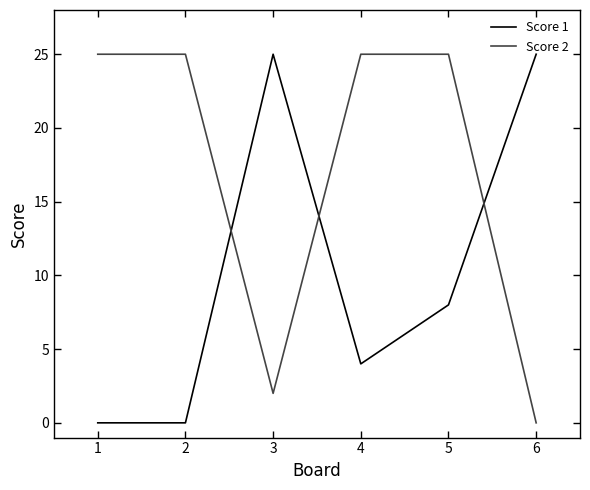

What is the spread (max minus min) of values at 6?

25